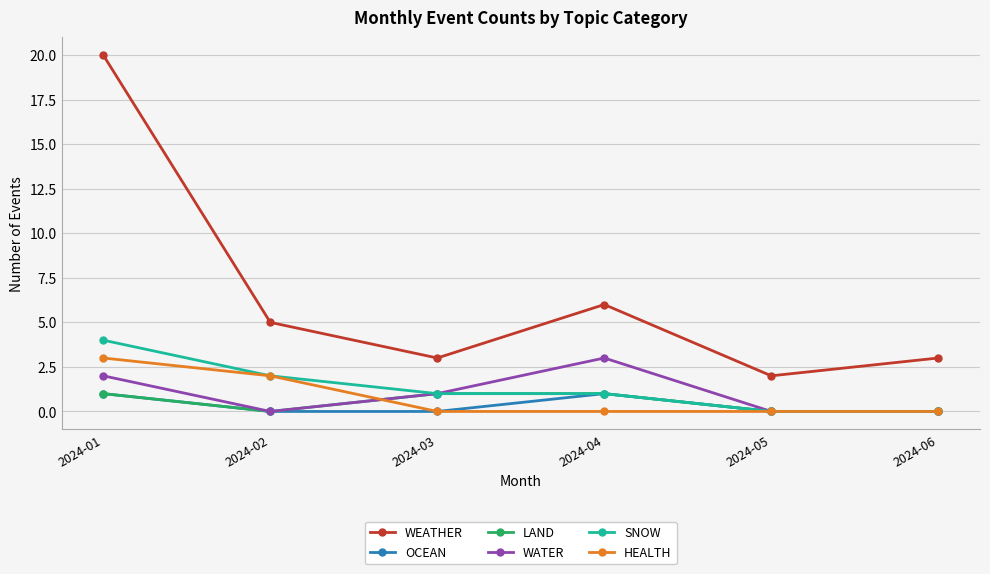

How many distinct data groups are displayed?

6